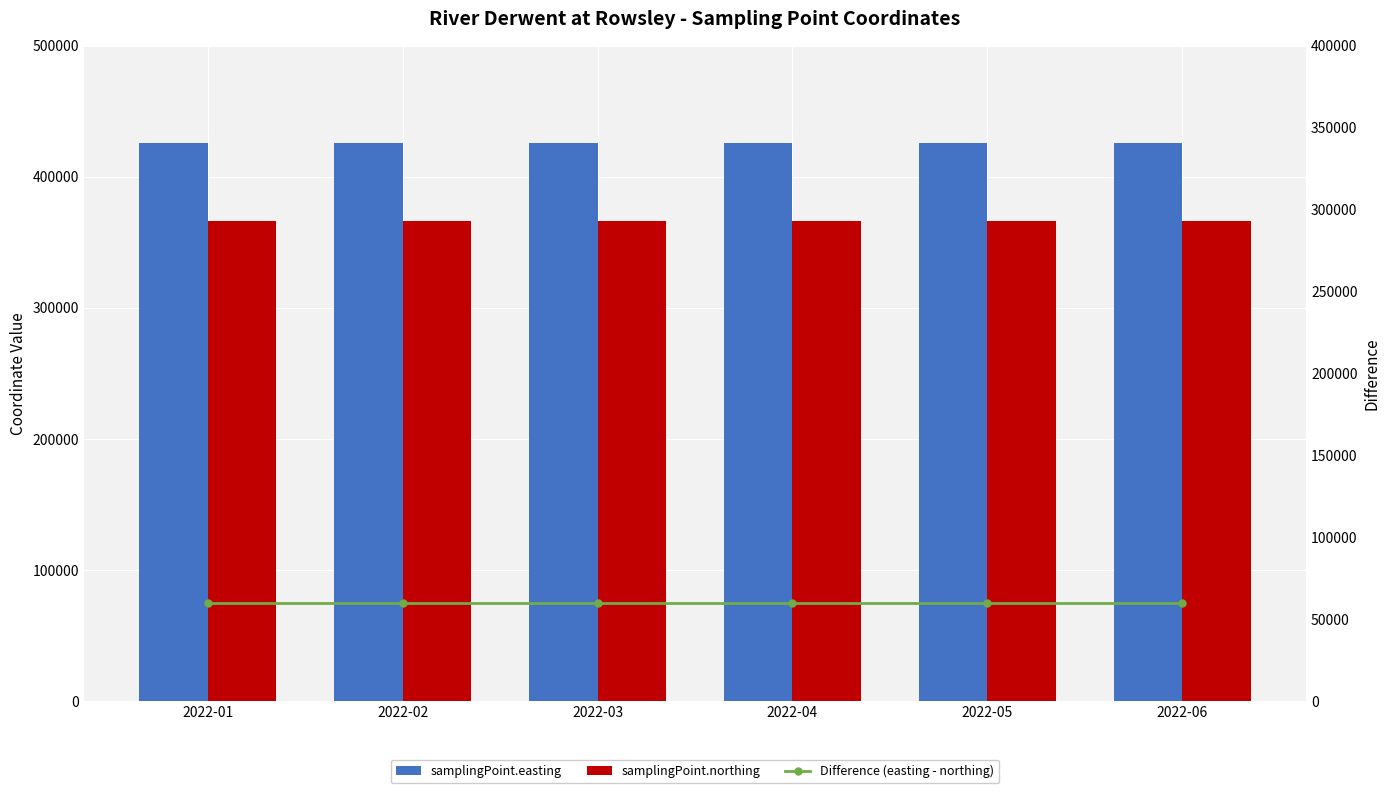

What is the minimum value for samplingPoint.northing?

365891